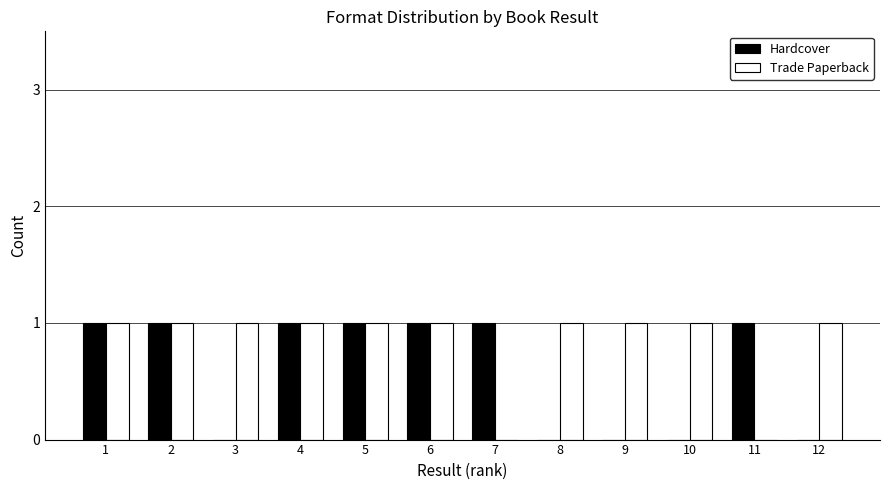

Reading left to right, list all the values displayed in this chart.

Hardcover: 1=1	2=1	3=0	4=1	5=1	6=1	7=1	8=0	9=0	10=0	11=1	12=0
Trade Paperback: 1=1	2=1	3=1	4=1	5=1	6=1	7=0	8=1	9=1	10=1	11=0	12=1